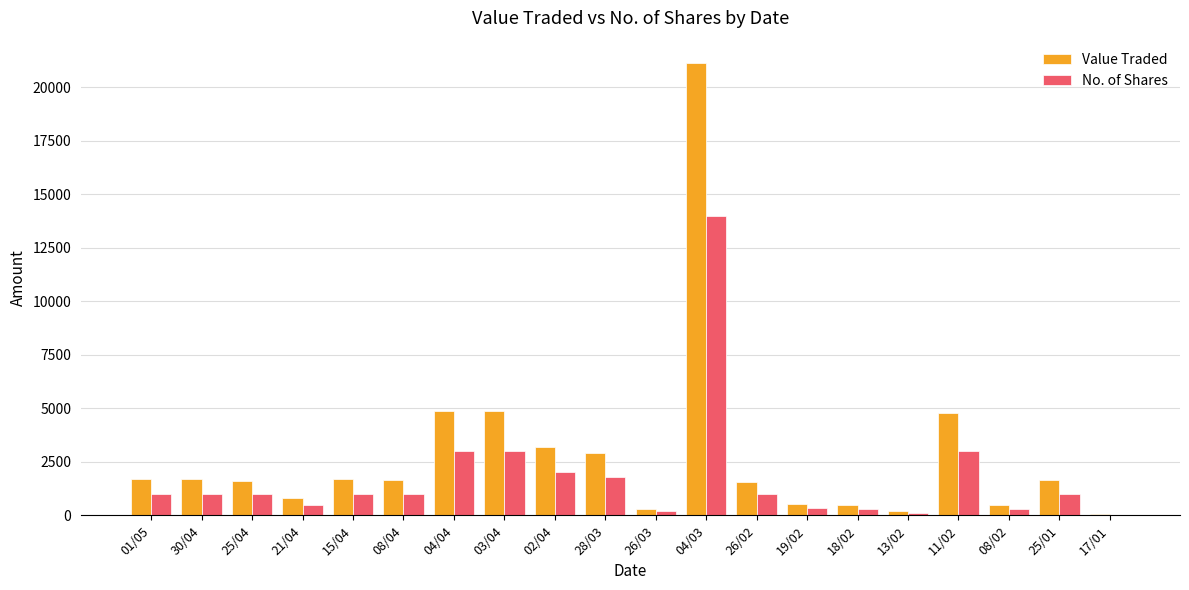

The value of Value Traded at 04/03 is 4470. True or false?

False